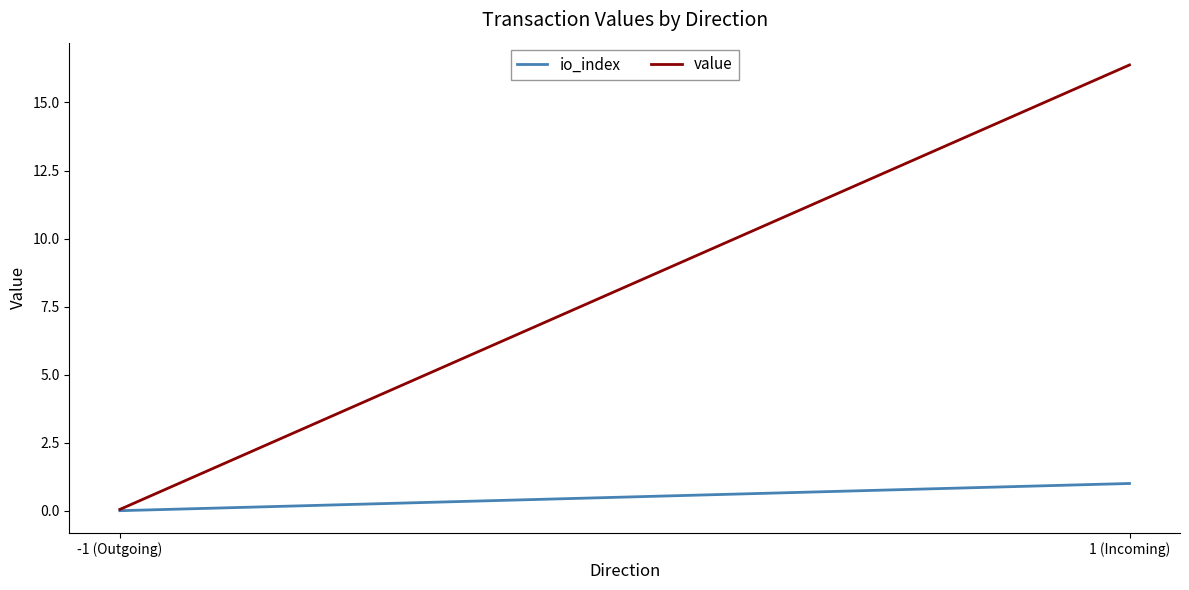

At which category does the chart reach its peak across all series?

1 (Incoming)